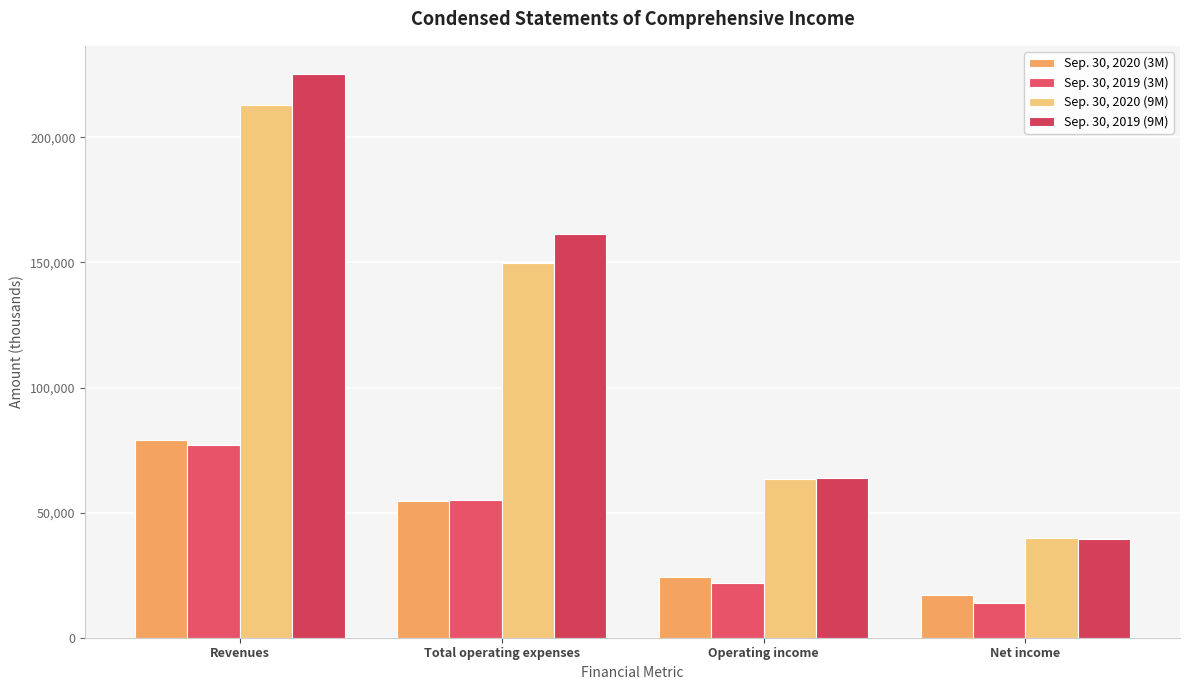

Rank the series by their maximum value, from highest to lowest.

Sep. 30, 2019 (9M), Sep. 30, 2020 (9M), Sep. 30, 2020 (3M), Sep. 30, 2019 (3M)